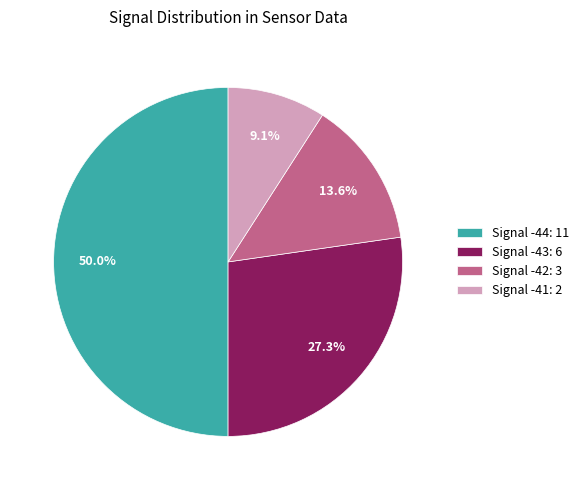

Between Signal -41: 2 and Signal -43: 6, which is larger?

Signal -43: 6